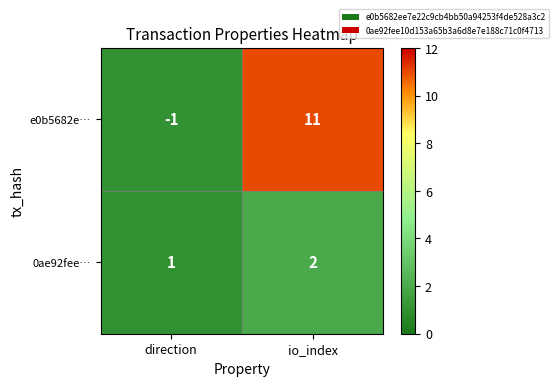

Rank the categories by e0b5682e… value from lowest to highest.

direction, io_index